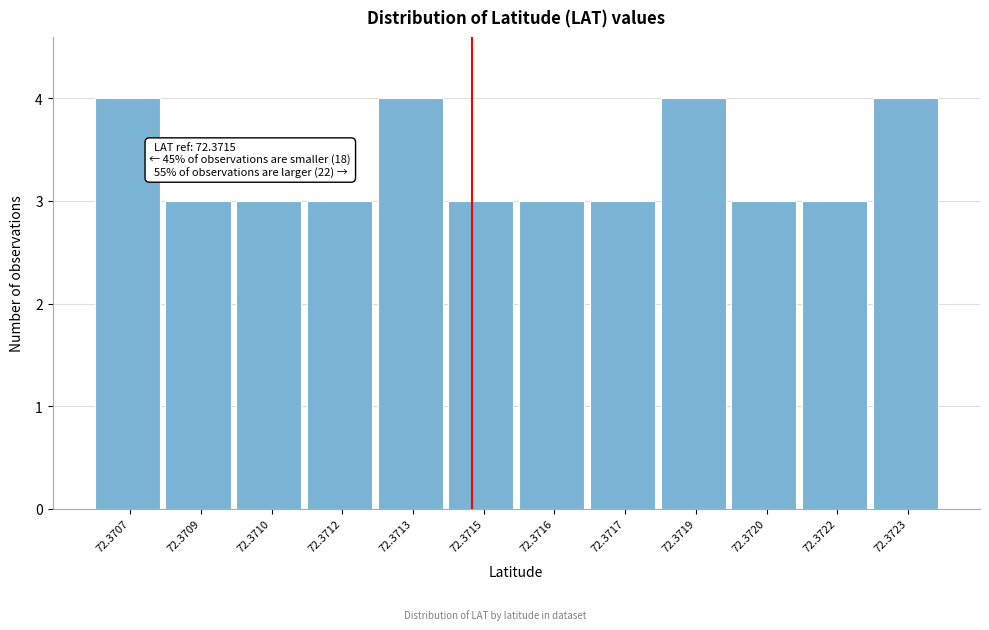

Reading left to right, list all the values displayed in this chart.

72.3707=4	72.3709=3	72.3710=3	72.3712=3	72.3713=4	72.3715=3	72.3716=3	72.3717=3	72.3719=4	72.3720=3	72.3722=3	72.3723=4